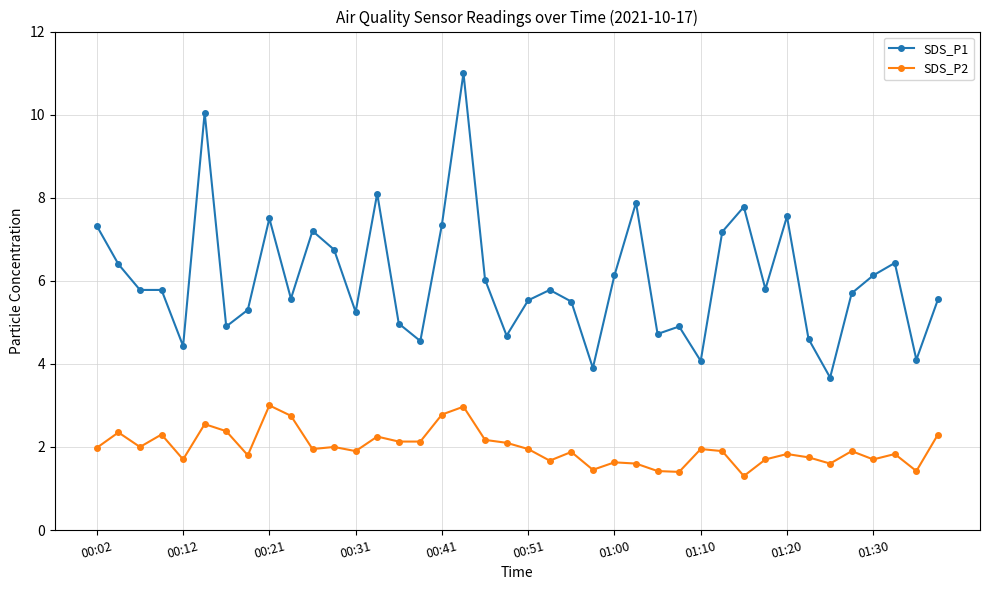

What are all the series names shown in the legend?

SDS_P1, SDS_P2